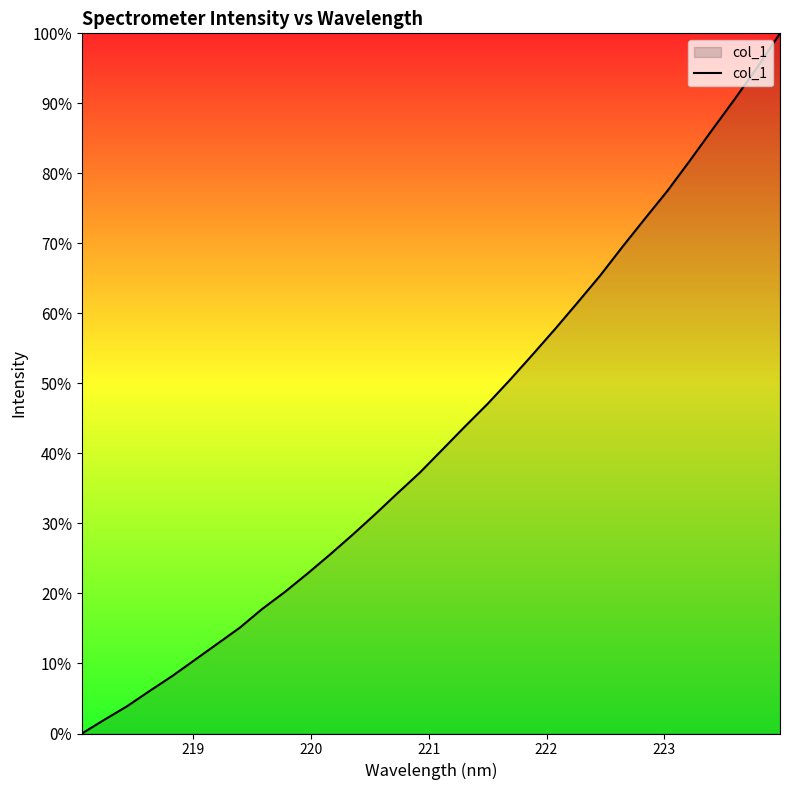

What is the greatest value displayed?

100.0